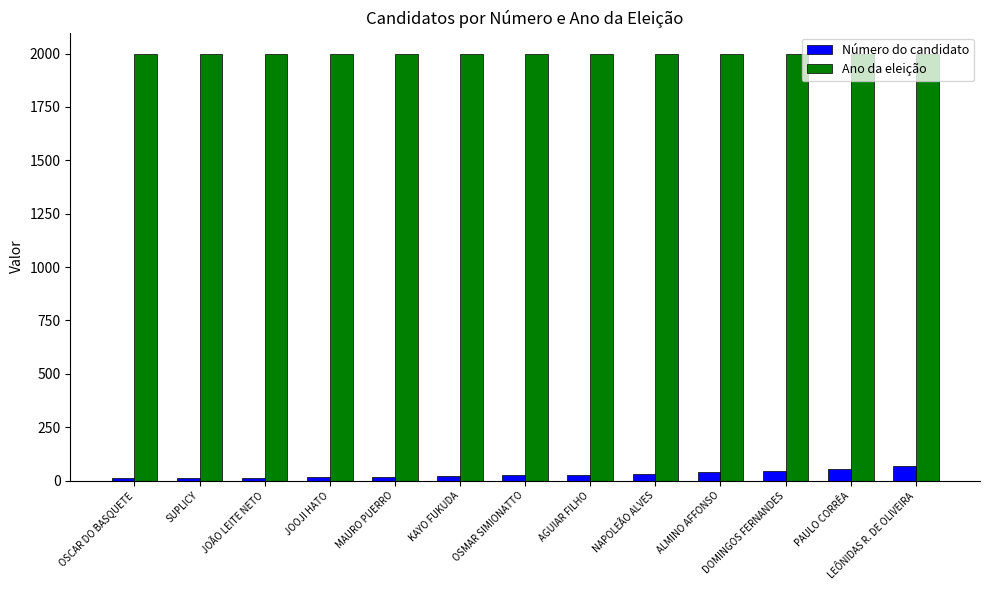

What is the difference between the highest and lowest values at LEÔNIDAS R. DE OLIVEIRA?

1928